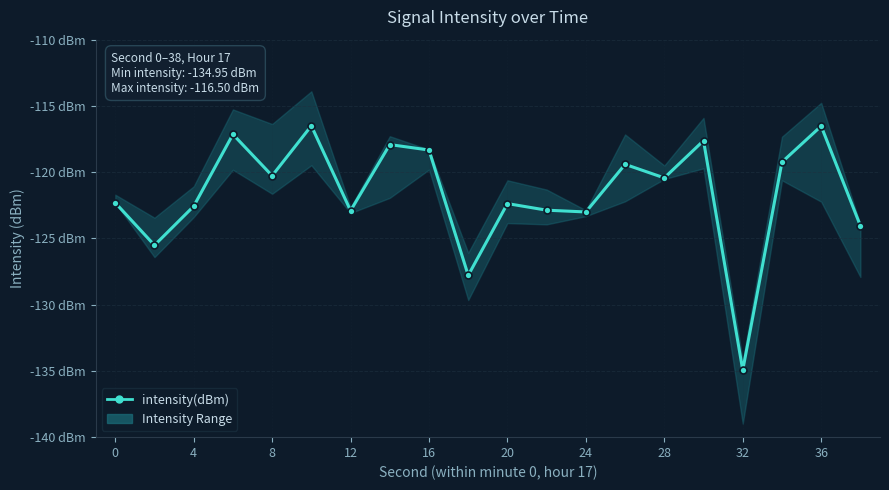

Reading right to left, what are all the values shown in this chart?

-124.0	-116.5	-119.2	-134.9	-117.6	-120.4	-119.4	-123.0	-122.9	-122.4	-127.8	-118.3	-117.9	-122.9	-116.5	-120.3	-117.1	-122.6	-125.5	-122.3